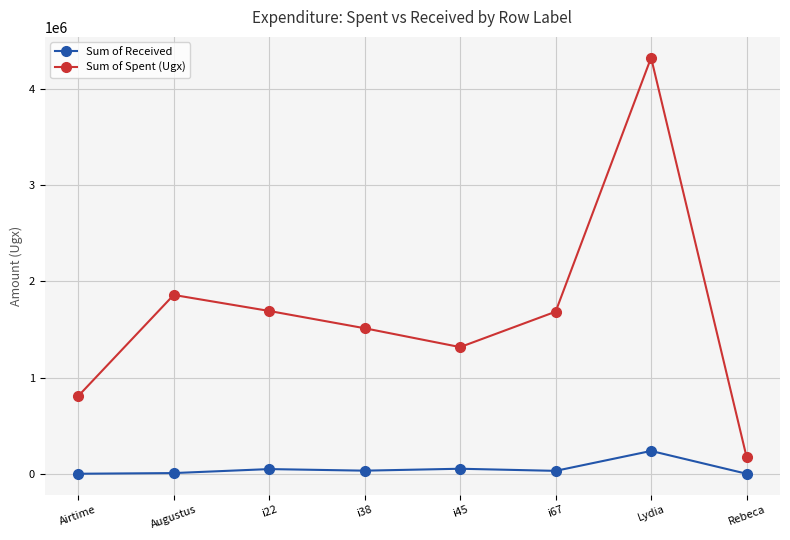

At which label does Sum of Received first exceed 32000?

i22